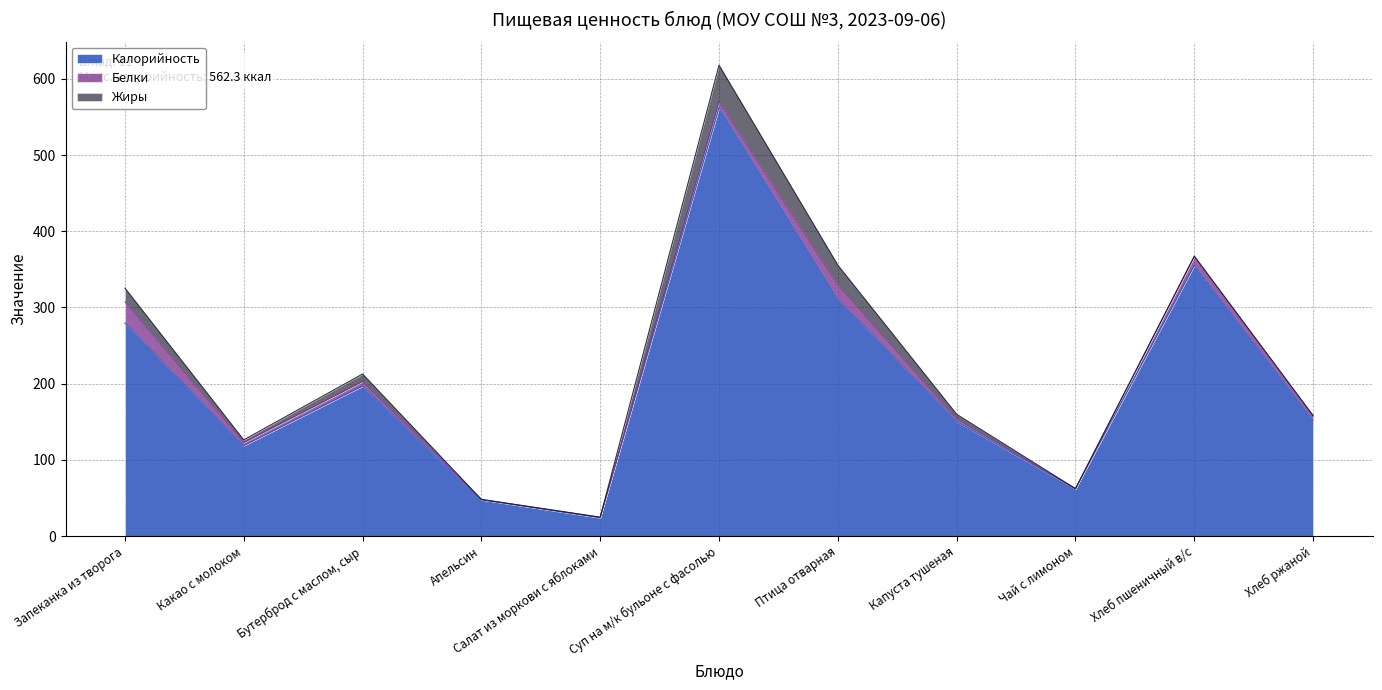

Rank the series by their maximum value, from lowest to highest.

Белки, Жиры, Калорийность